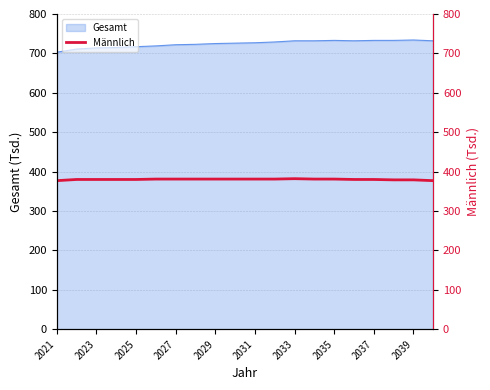

Where is the data nearest to the value 379?

17